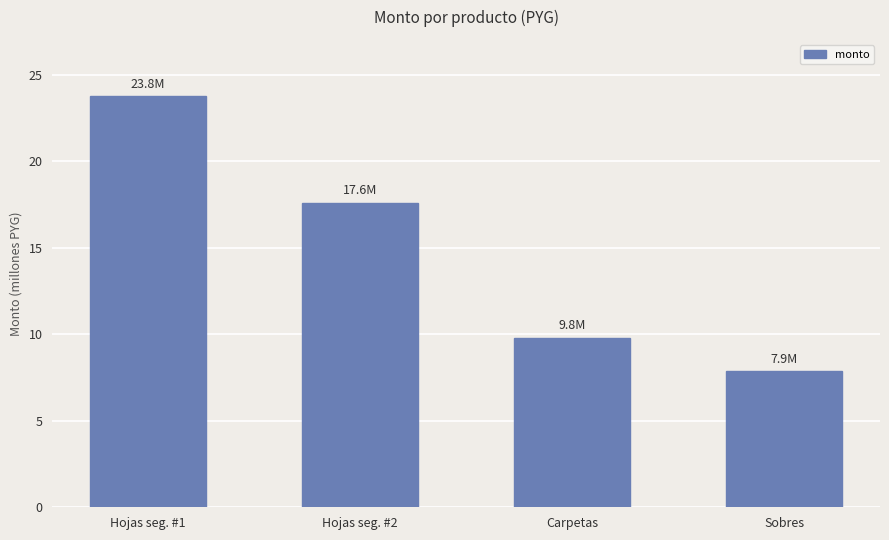

The value at Sobres is 7880000. True or false?

True